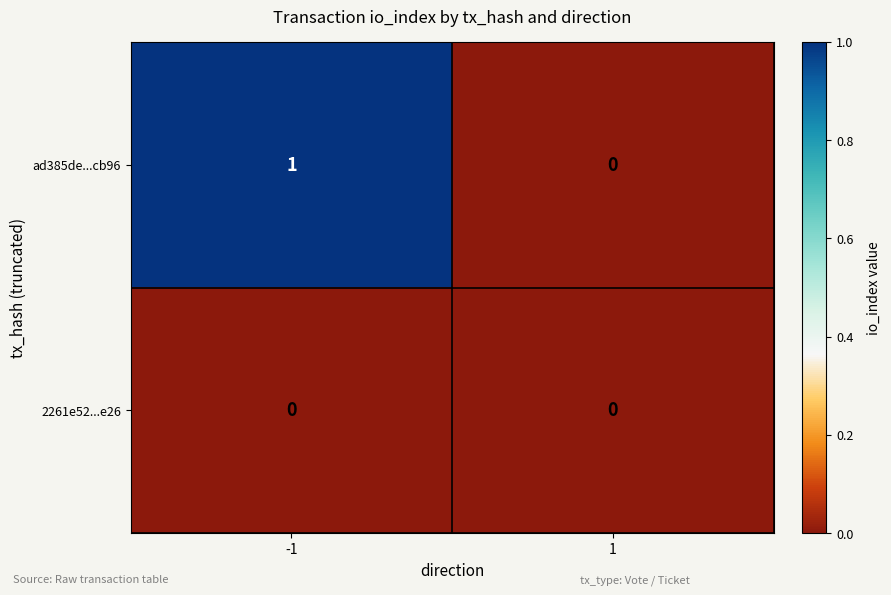

Reading left to right, extract all data points from this chart.

ad385de...cb96: 1	0
2261e52...e26: 0	0